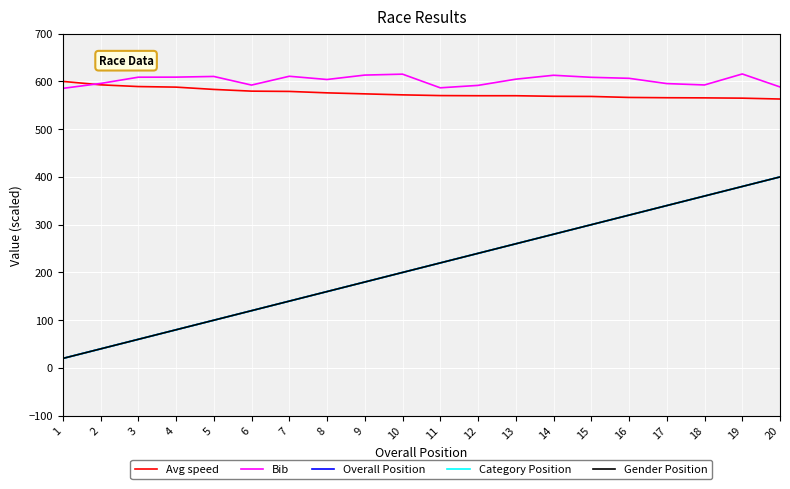

List the labels in order of Avg speed value, largest first.

1, 2, 3, 4, 5, 6, 7, 8, 9, 10, 11, 12, 13, 14, 15, 16, 17, 18, 19, 20